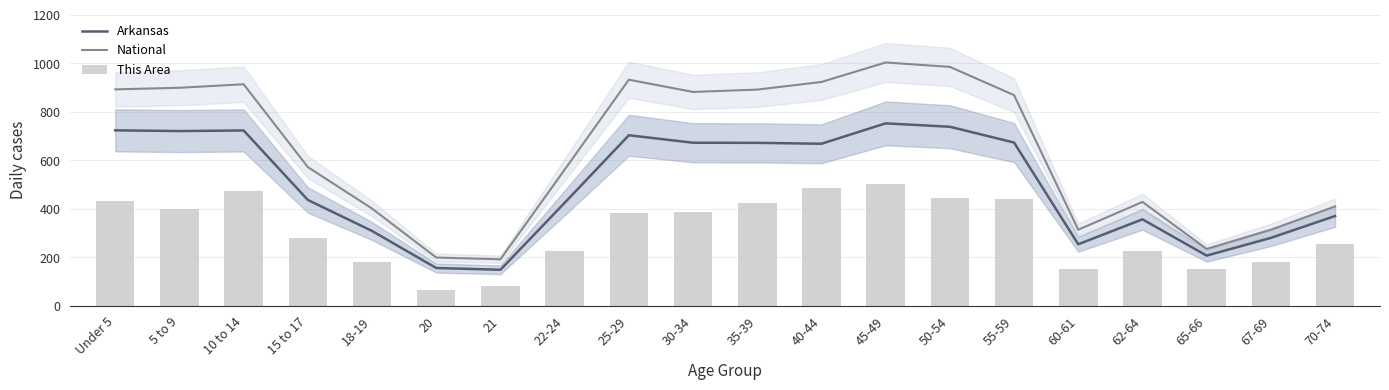

What are all the series names shown in the legend?

Arkansas, National, This Area